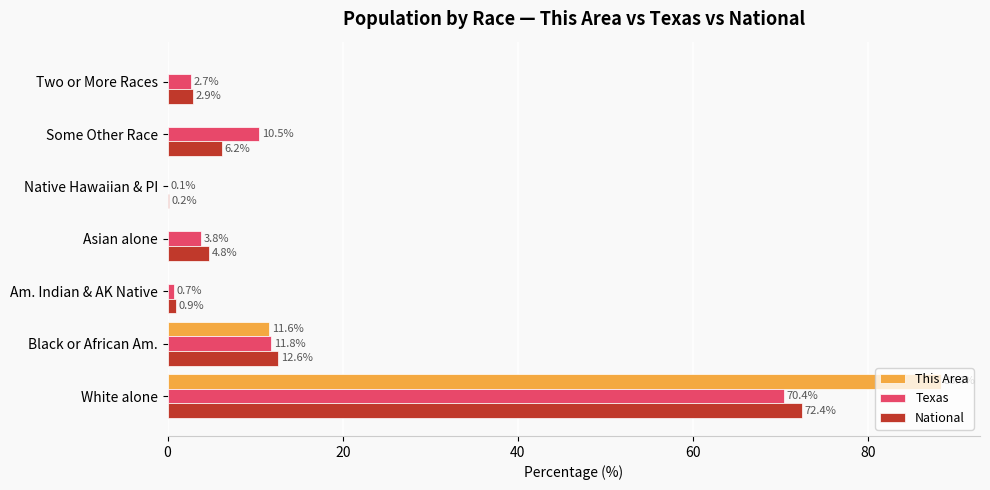

What is the total value across all series at Am. Indian & AK Native?

1.6